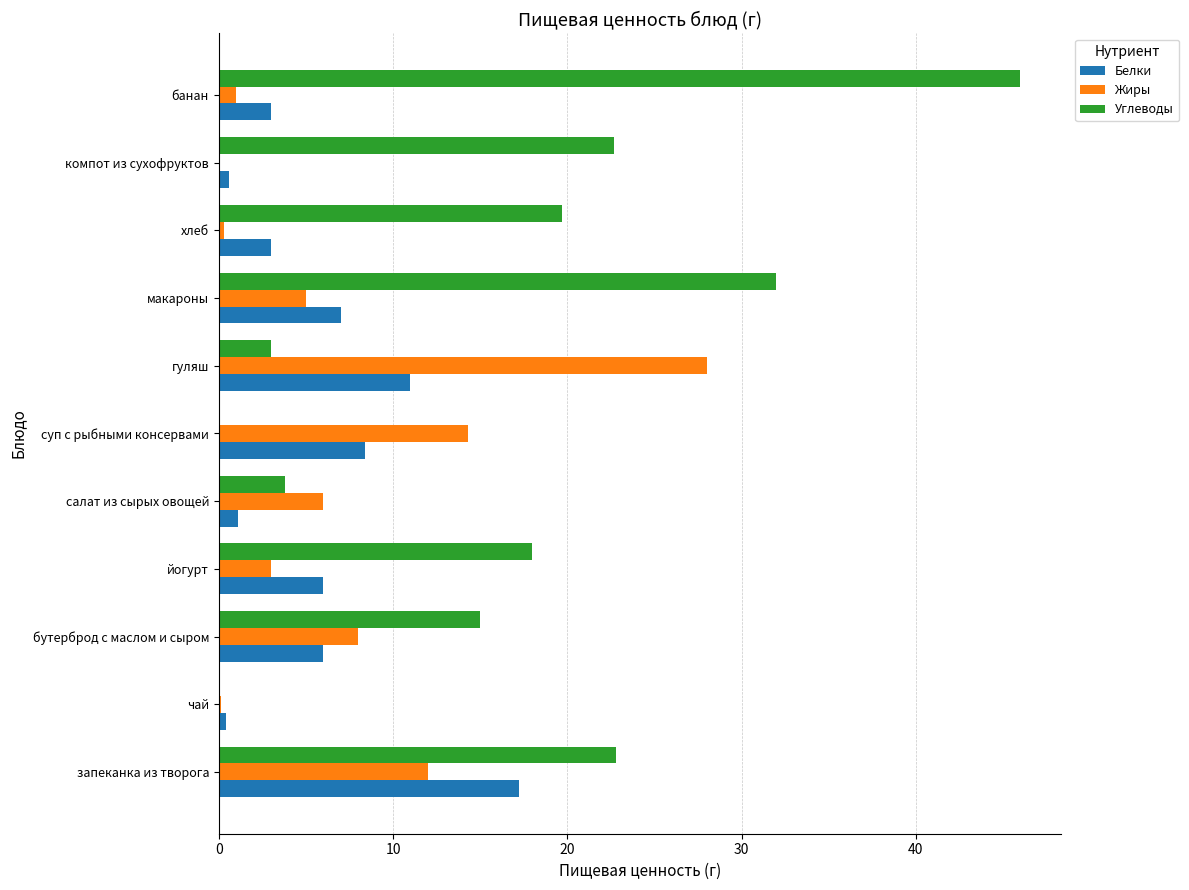

How many distinct data groups are displayed?

3